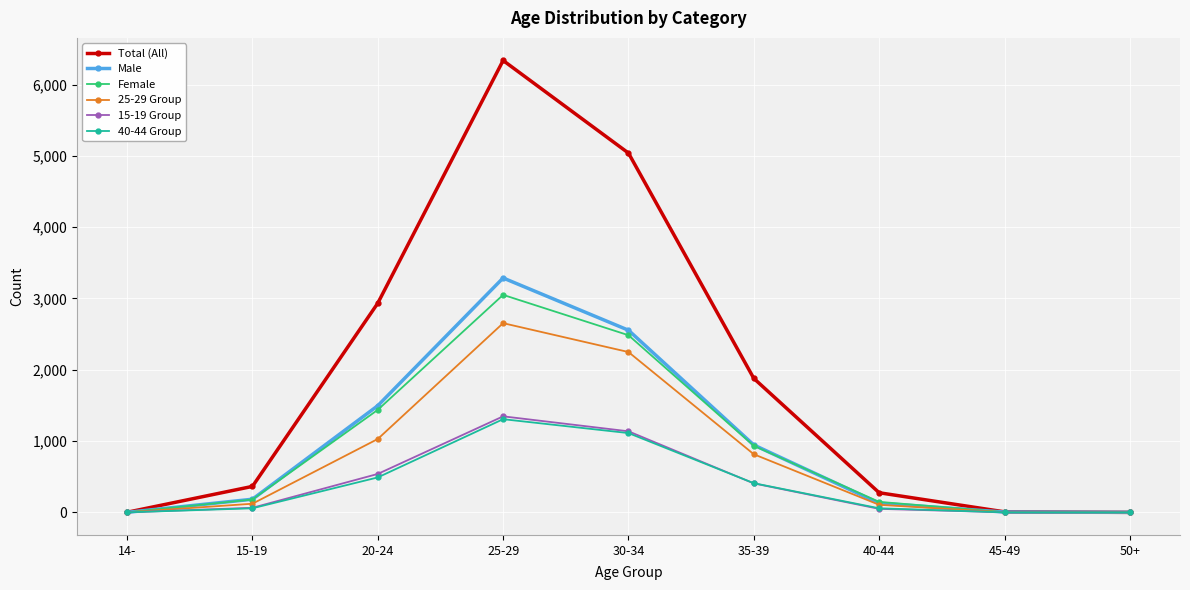

What is the label of the 7th point from the right?

20-24